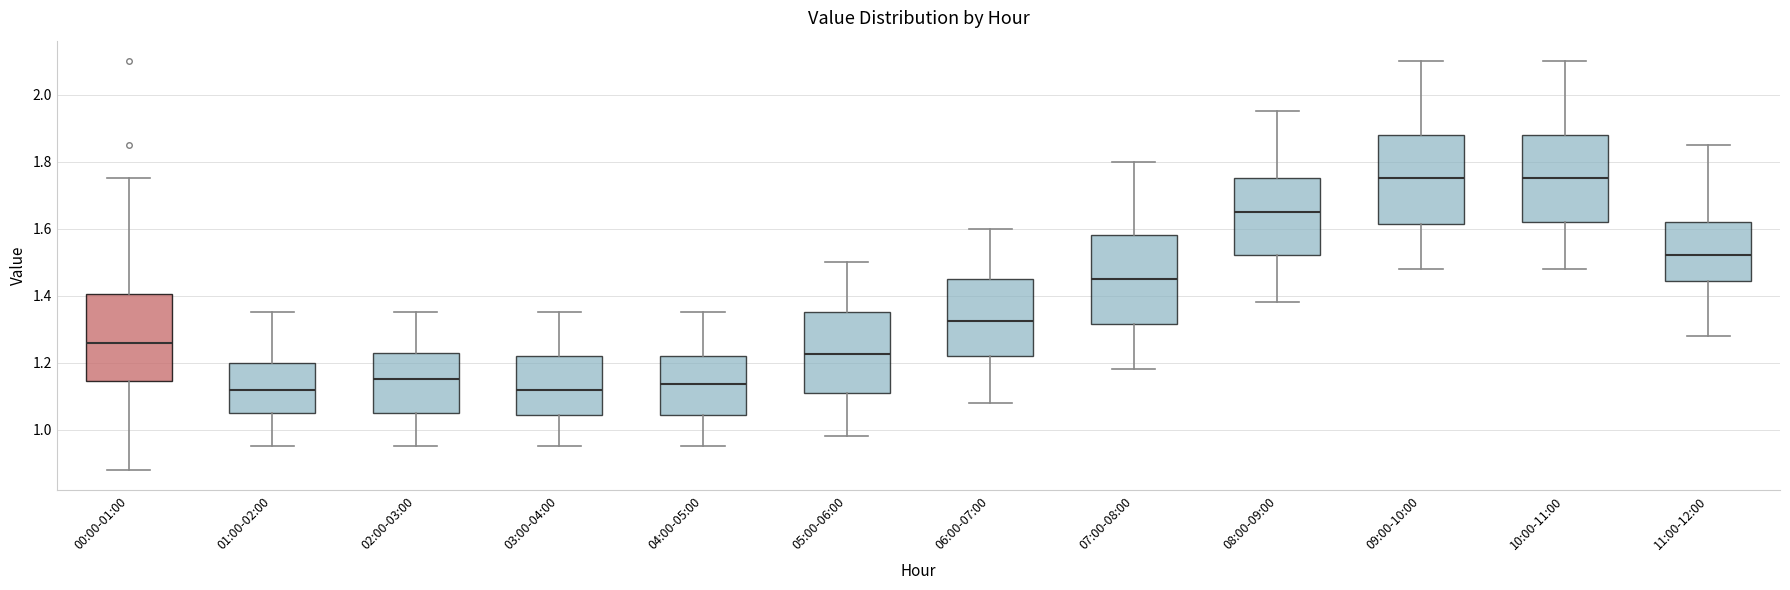

Reading left to right, transcribe this box plot: for each box, give where its median line is, the range the box spans, and where its two whiskers end, as read against the y-axis. The values are not printed on the chart, so give them approximately, as read against the axis.

00:00-01:00: median 1.26, box 1.14 to 1.40, whiskers 0.88 to 1.76
01:00-02:00: median 1.12, box 1.06 to 1.20, whiskers 0.96 to 1.36
02:00-03:00: median 1.16, box 1.06 to 1.22, whiskers 0.96 to 1.36
03:00-04:00: median 1.12, box 1.04 to 1.22, whiskers 0.96 to 1.36
04:00-05:00: median 1.14, box 1.04 to 1.22, whiskers 0.96 to 1.36
05:00-06:00: median 1.22, box 1.12 to 1.36, whiskers 0.98 to 1.50
06:00-07:00: median 1.32, box 1.22 to 1.46, whiskers 1.08 to 1.60
07:00-08:00: median 1.46, box 1.32 to 1.58, whiskers 1.18 to 1.80
08:00-09:00: median 1.66, box 1.52 to 1.76, whiskers 1.38 to 1.96
09:00-10:00: median 1.76, box 1.62 to 1.88, whiskers 1.48 to 2.10
10:00-11:00: median 1.76, box 1.62 to 1.88, whiskers 1.48 to 2.10
11:00-12:00: median 1.52, box 1.44 to 1.62, whiskers 1.28 to 1.86